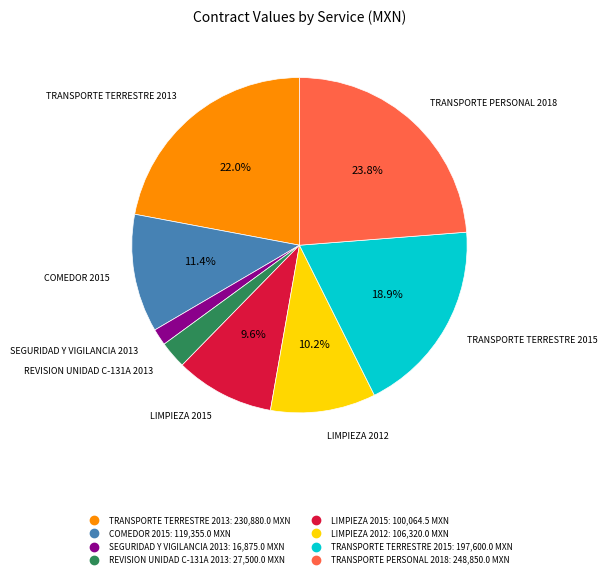

True or false: TRANSPORTE PERSONAL 2018 accounts for 32% of the total.

False